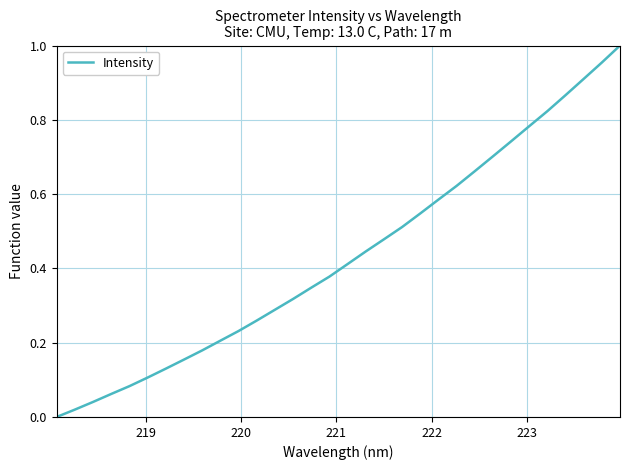

How many lines are shown in the chart?

1